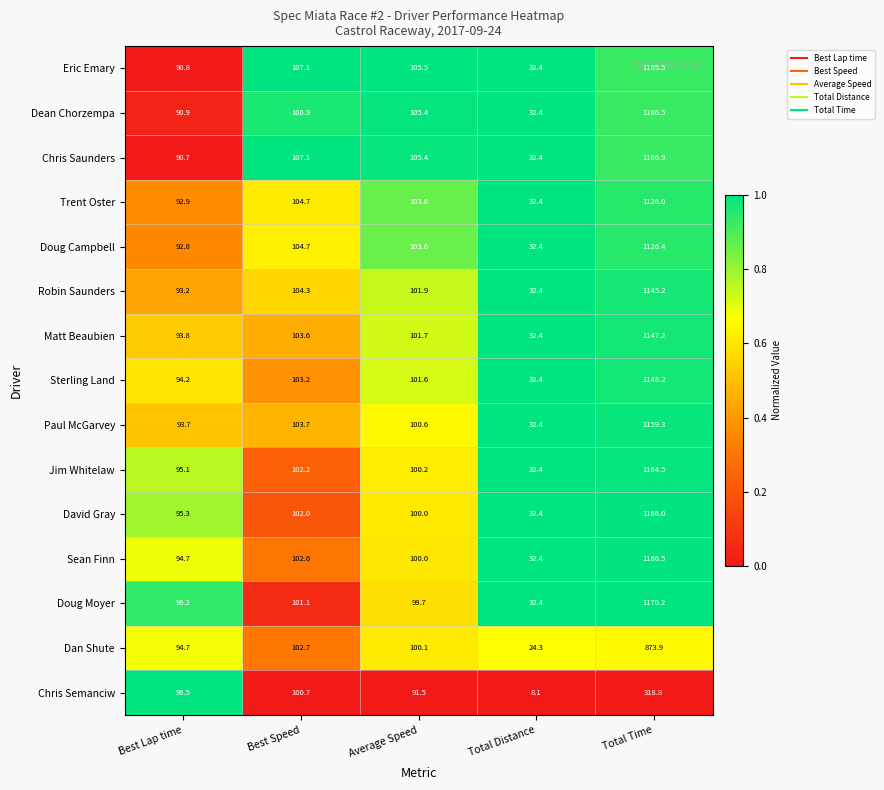

What is the sum of all Eric Emary values?

1441.3